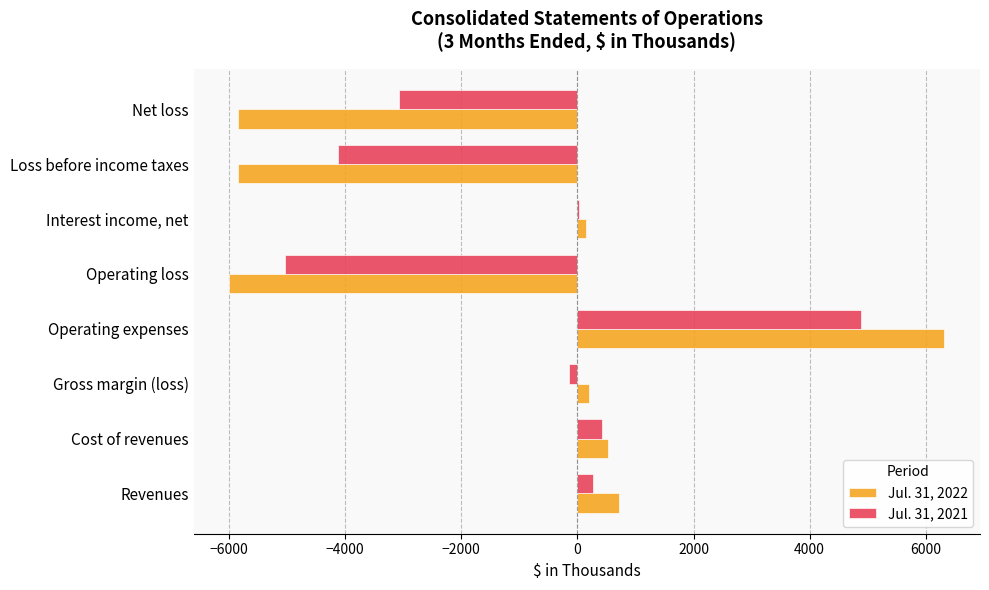

Between Operating expenses and Operating loss, which series saw the biggest shift?

Jul. 31, 2022